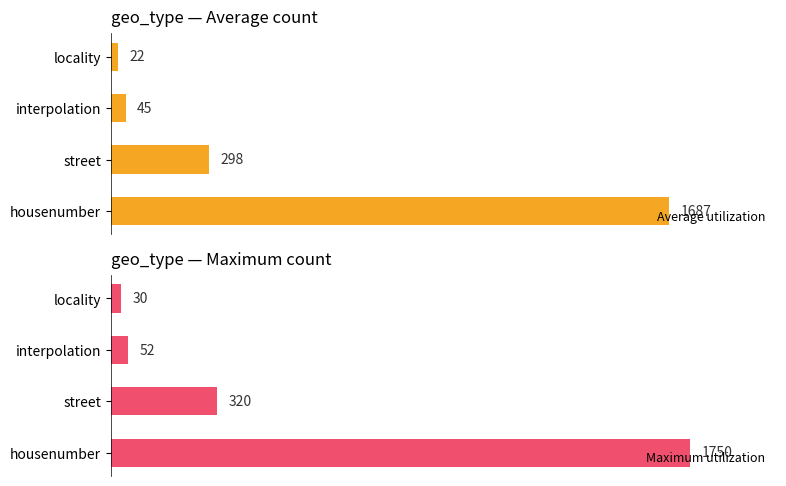

Reading left to right, extract all data points from this chart.

Average utilization: 0=1687	1=298	2=45	3=22
Maximum utilization: 0=1750	1=320	2=52	3=30